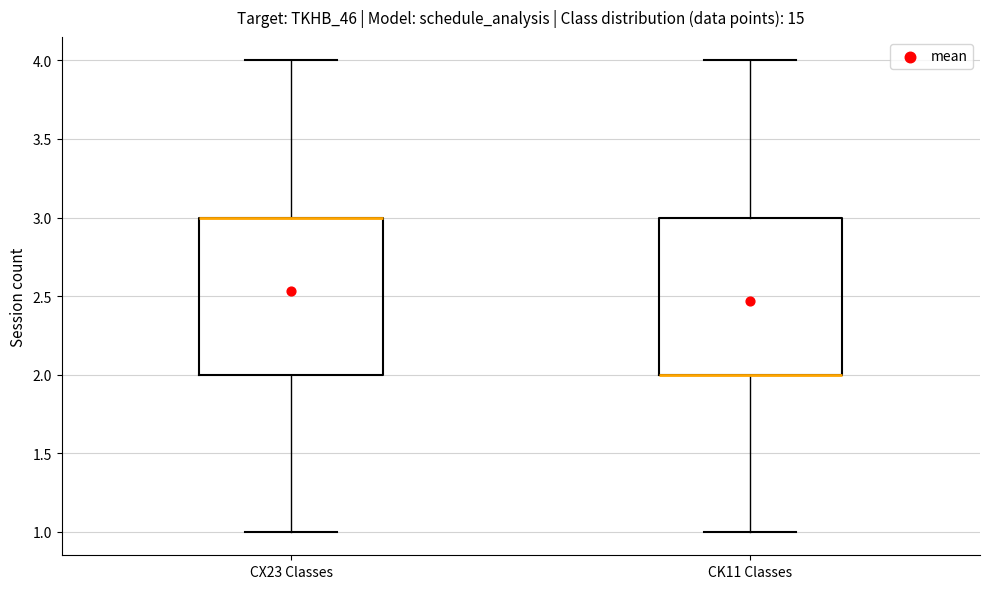

Reading left to right, transcribe this box plot: for each box, give where its median line is, the range the box spans, and where its two whiskers end, as read against the y-axis. The values are not printed on the chart, so give them approximately, as read against the axis.

CX23 Classes: median 3 (drawn on the box's upper edge), box 2 to 3, whiskers 1 to 4
CK11 Classes: median 2 (drawn on the box's lower edge), box 2 to 3, whiskers 1 to 4